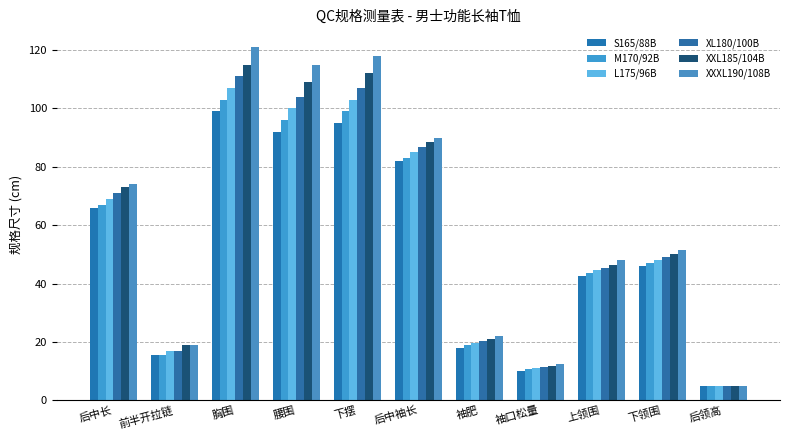

Reading left to right, extract all data points from this chart.

S165/88B: 66.0	15.5	99.0	92.0	95.0	82.0	18.1	10.2	42.5	46.0	5.0
M170/92B: 67.0	15.5	103.0	96.0	99.0	83.2	18.8	10.6	43.5	47.0	5.0
L175/96B: 69.0	17.0	107.0	100.0	103.0	85.0	19.5	11.0	44.5	48.0	5.0
XL180/100B: 71.0	17.0	111.0	104.0	107.0	86.8	20.2	11.4	45.5	49.0	5.0
XXL185/104B: 73.0	19.0	115.0	109.0	112.0	88.6	20.9	11.8	46.5	50.0	5.0
XXXL190/108B: 74.0	19.0	121.0	115.0	118.0	89.9	21.9	12.4	48.0	51.5	5.0